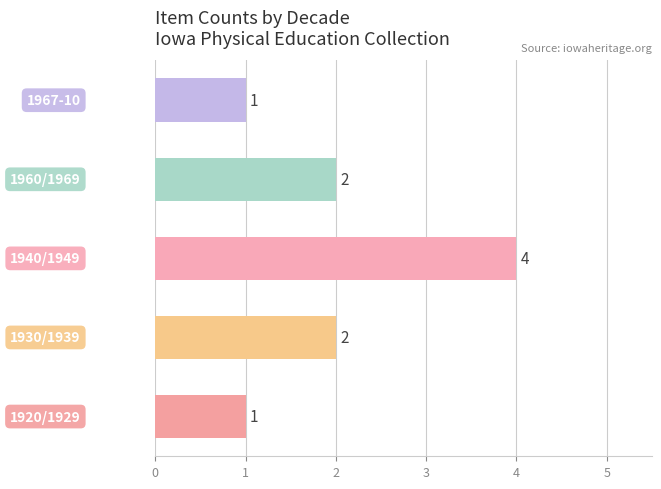

What is the difference between the maximum and minimum values?

3